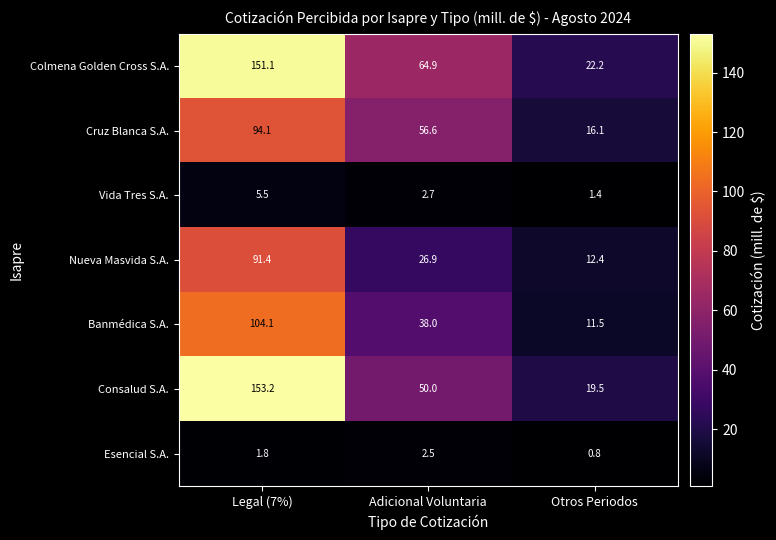

What is the spread (max minus min) of values at Otros Periodos?

21.4